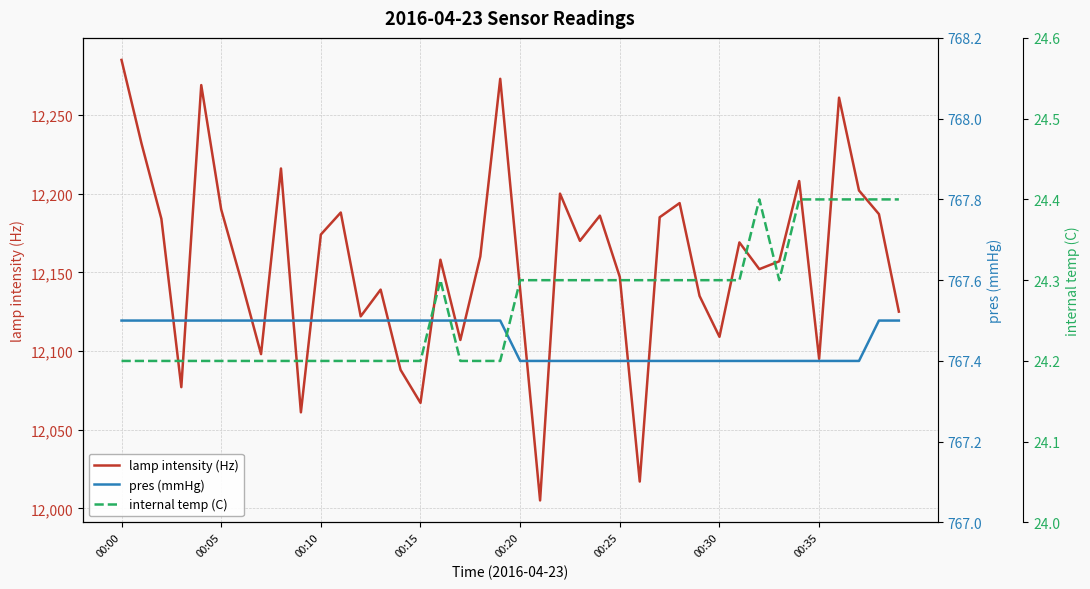

At 38, list the series in order from largest to smallest.

lamp intensity (Hz), pres (mmHg), internal temp (C)